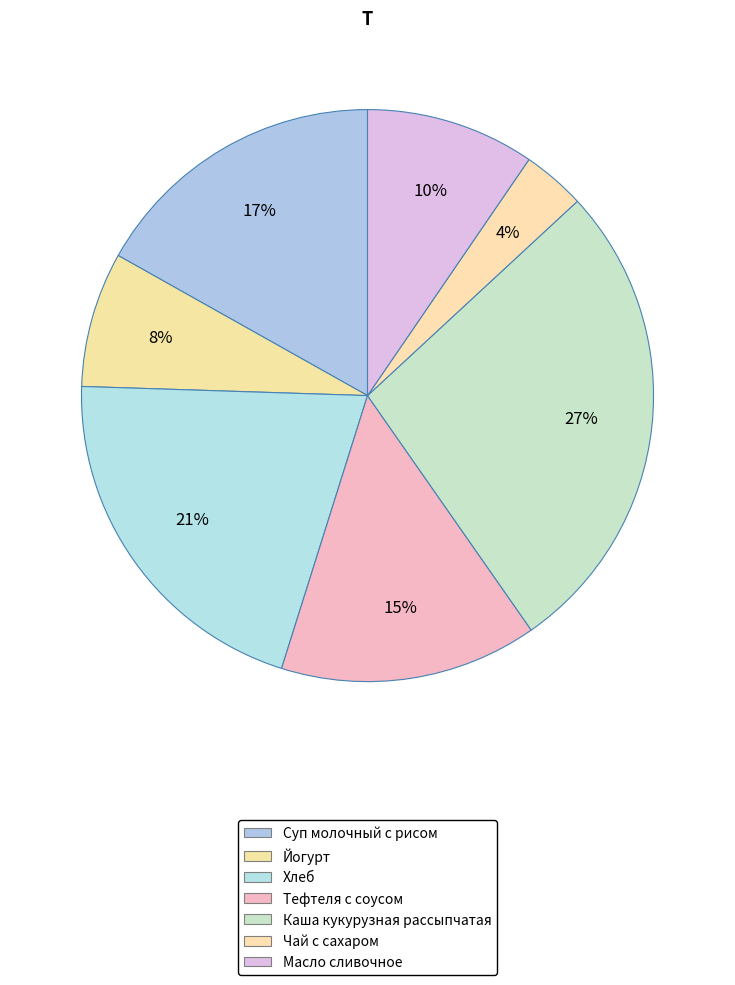

Combined, do Хлеб and Масло сливочное account for over 50%?

No